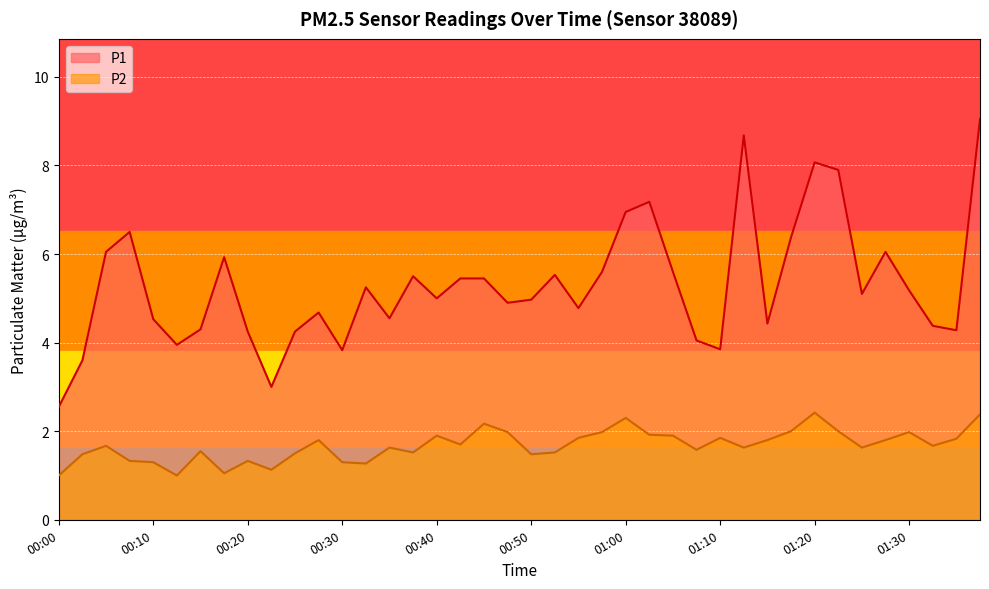

List the series in order of their peak value, lowest first.

P2, P1